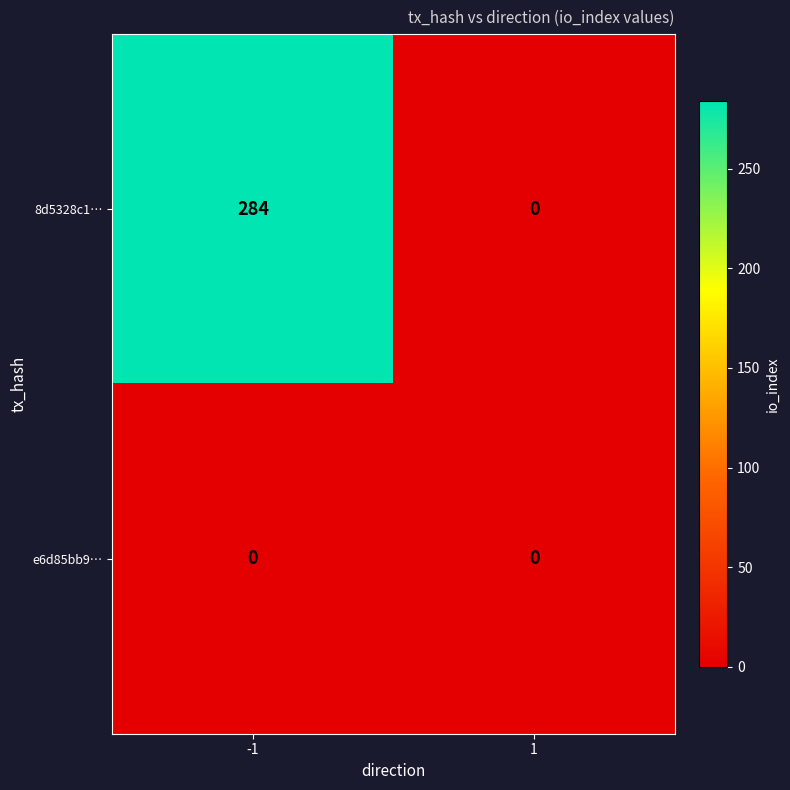

How many series are shown in this chart?

2